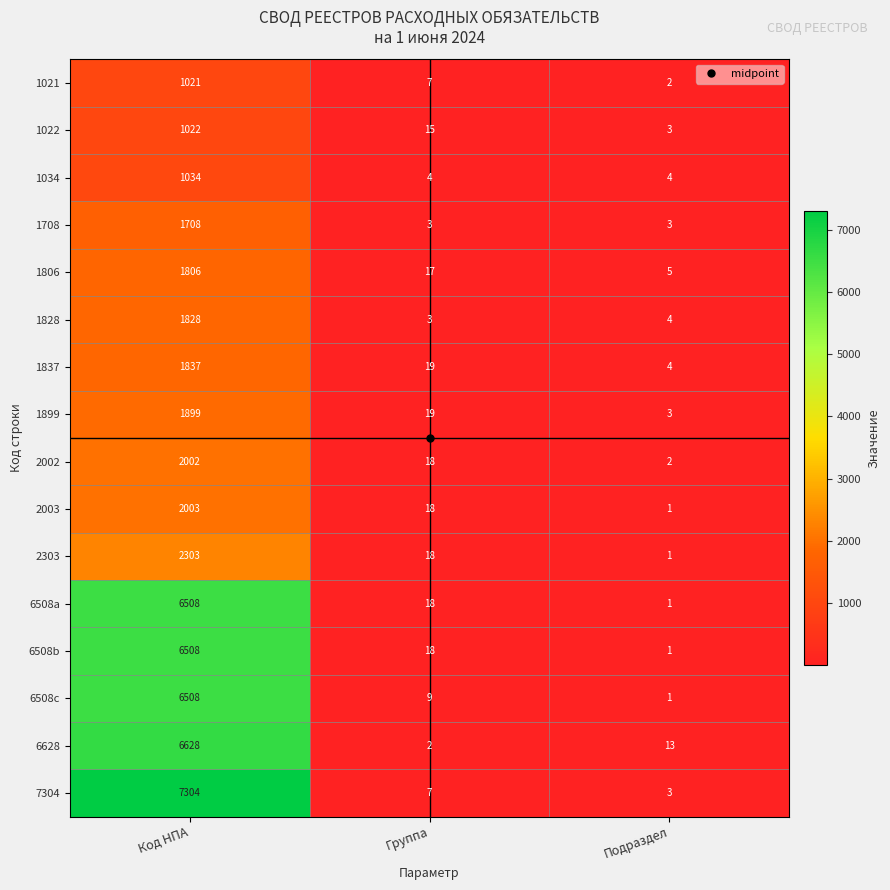

At which category is the sum across all series the highest?

Код НПА